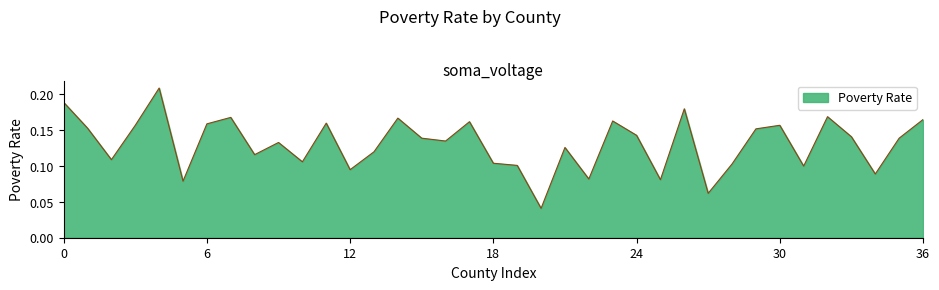

Is this an area chart (filled region under the line)?

Yes